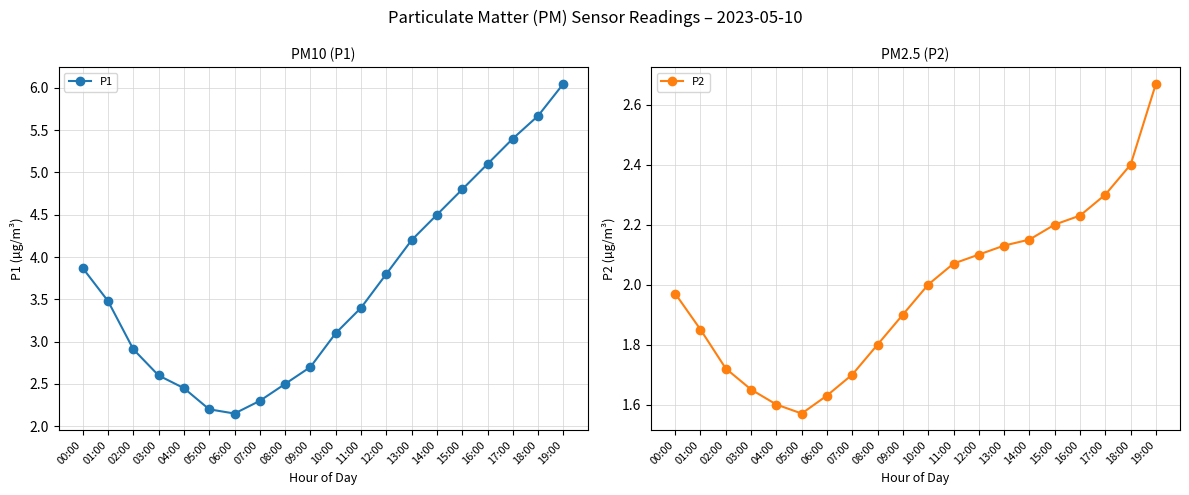

Where is the first local minimum for P1?

06:00